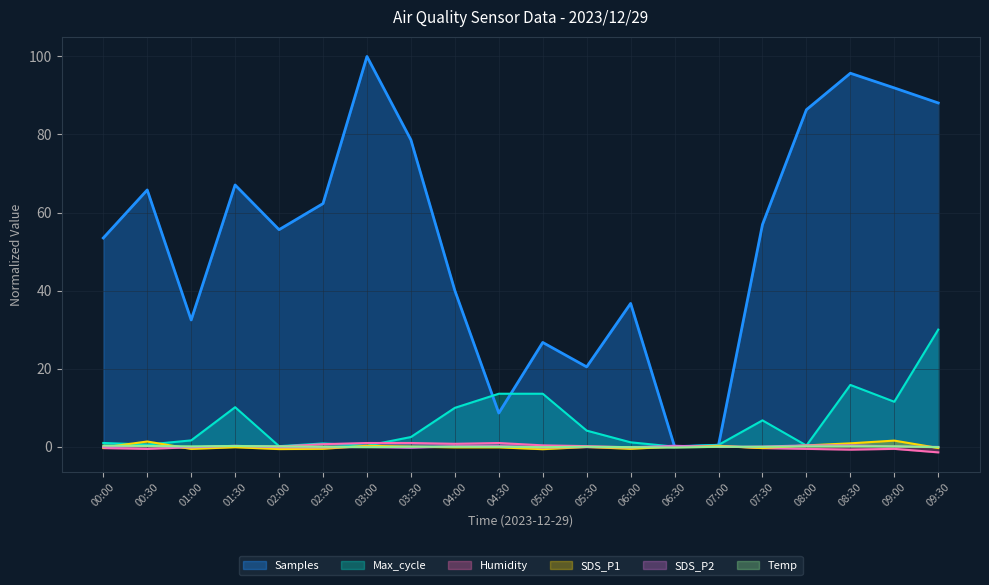

Which has a higher value, 06:30 or 03:00?

03:00